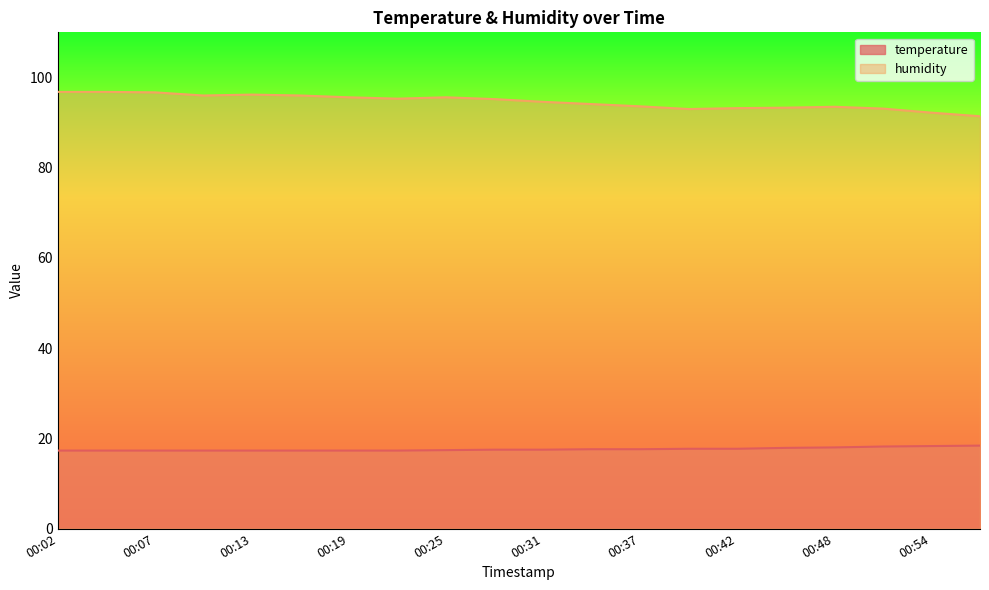

What is the value of the humidity point at the 9th from the left?

95.6